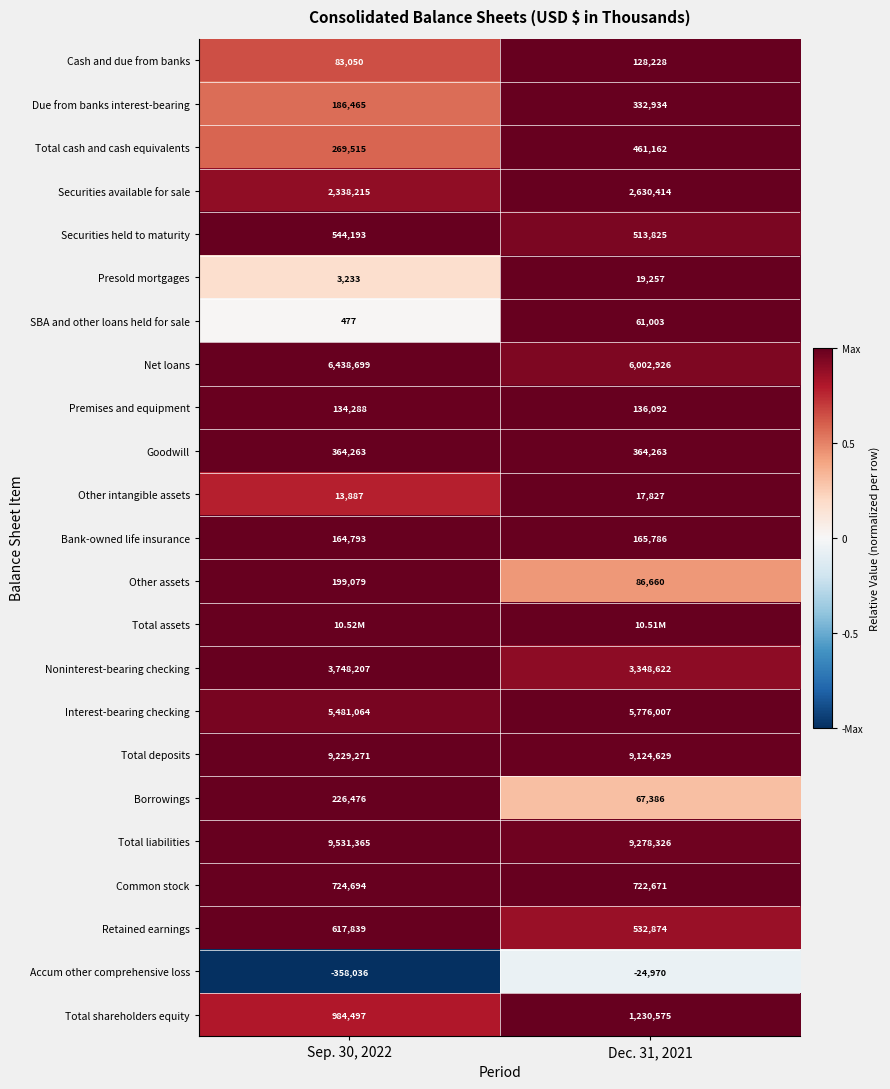

Is the value of Securities held to maturity at Dec. 31, 2021 greater than the value of Interest-bearing checking at Sep. 30, 2022?

No